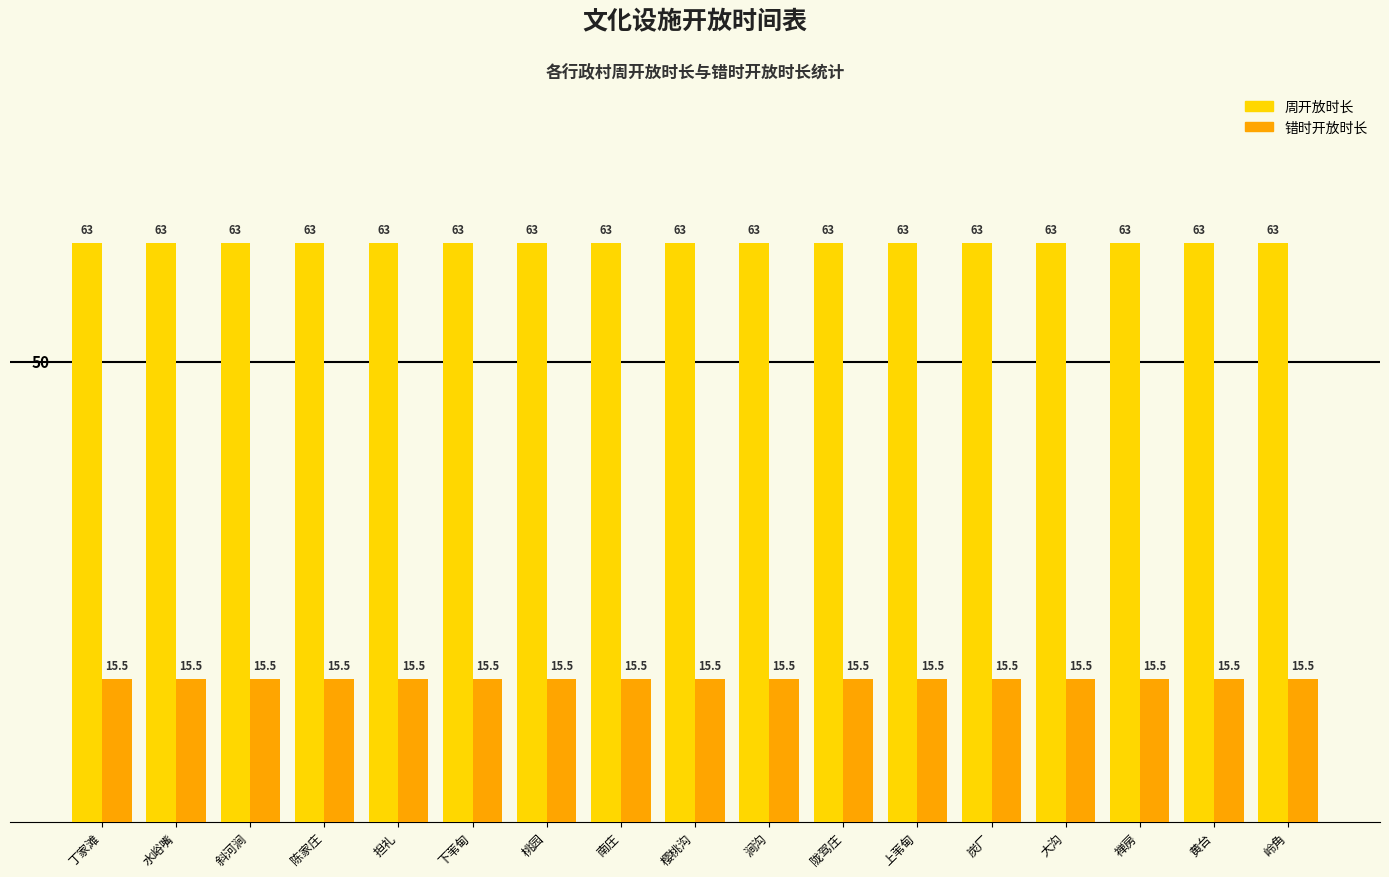

At 大沟, list the series in order from smallest to largest.

错时开放时长, 周开放时长